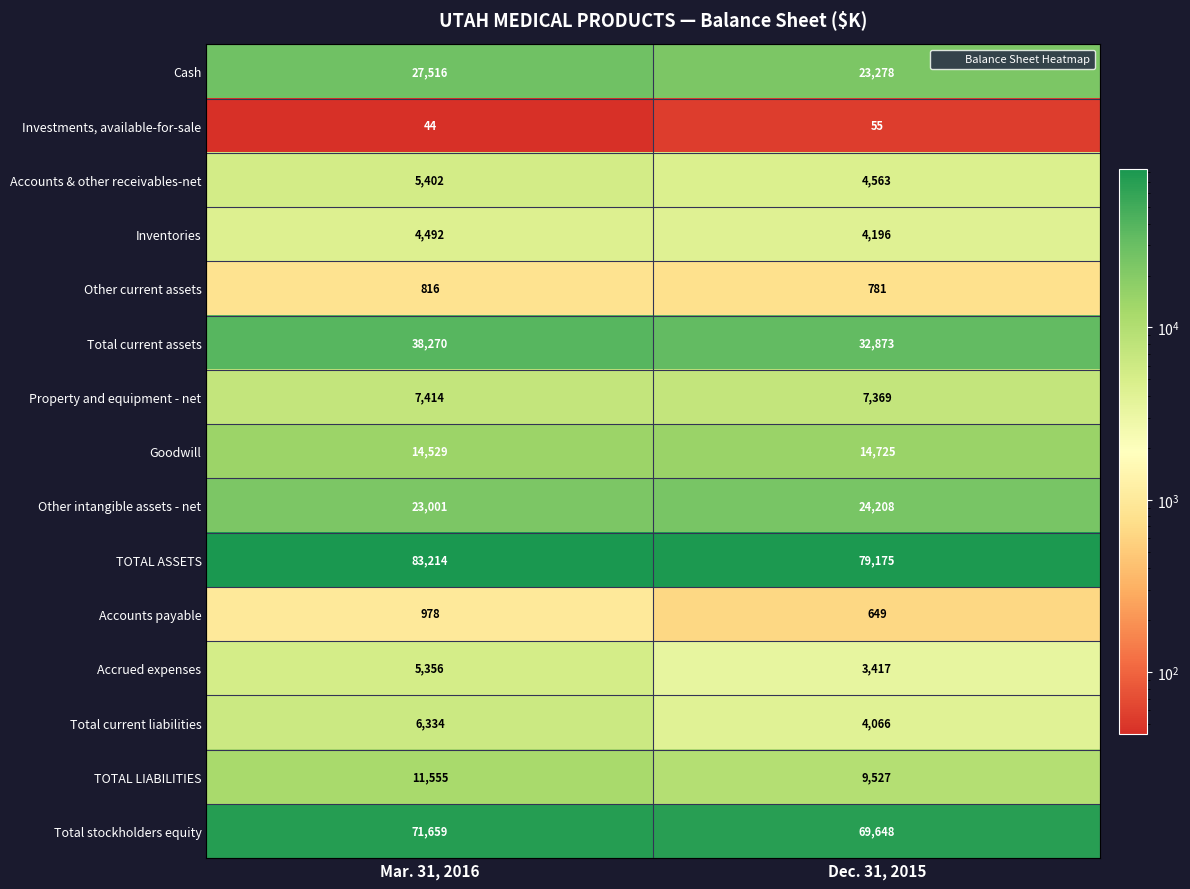

At how many categories does at least one series exceed 19980?

2